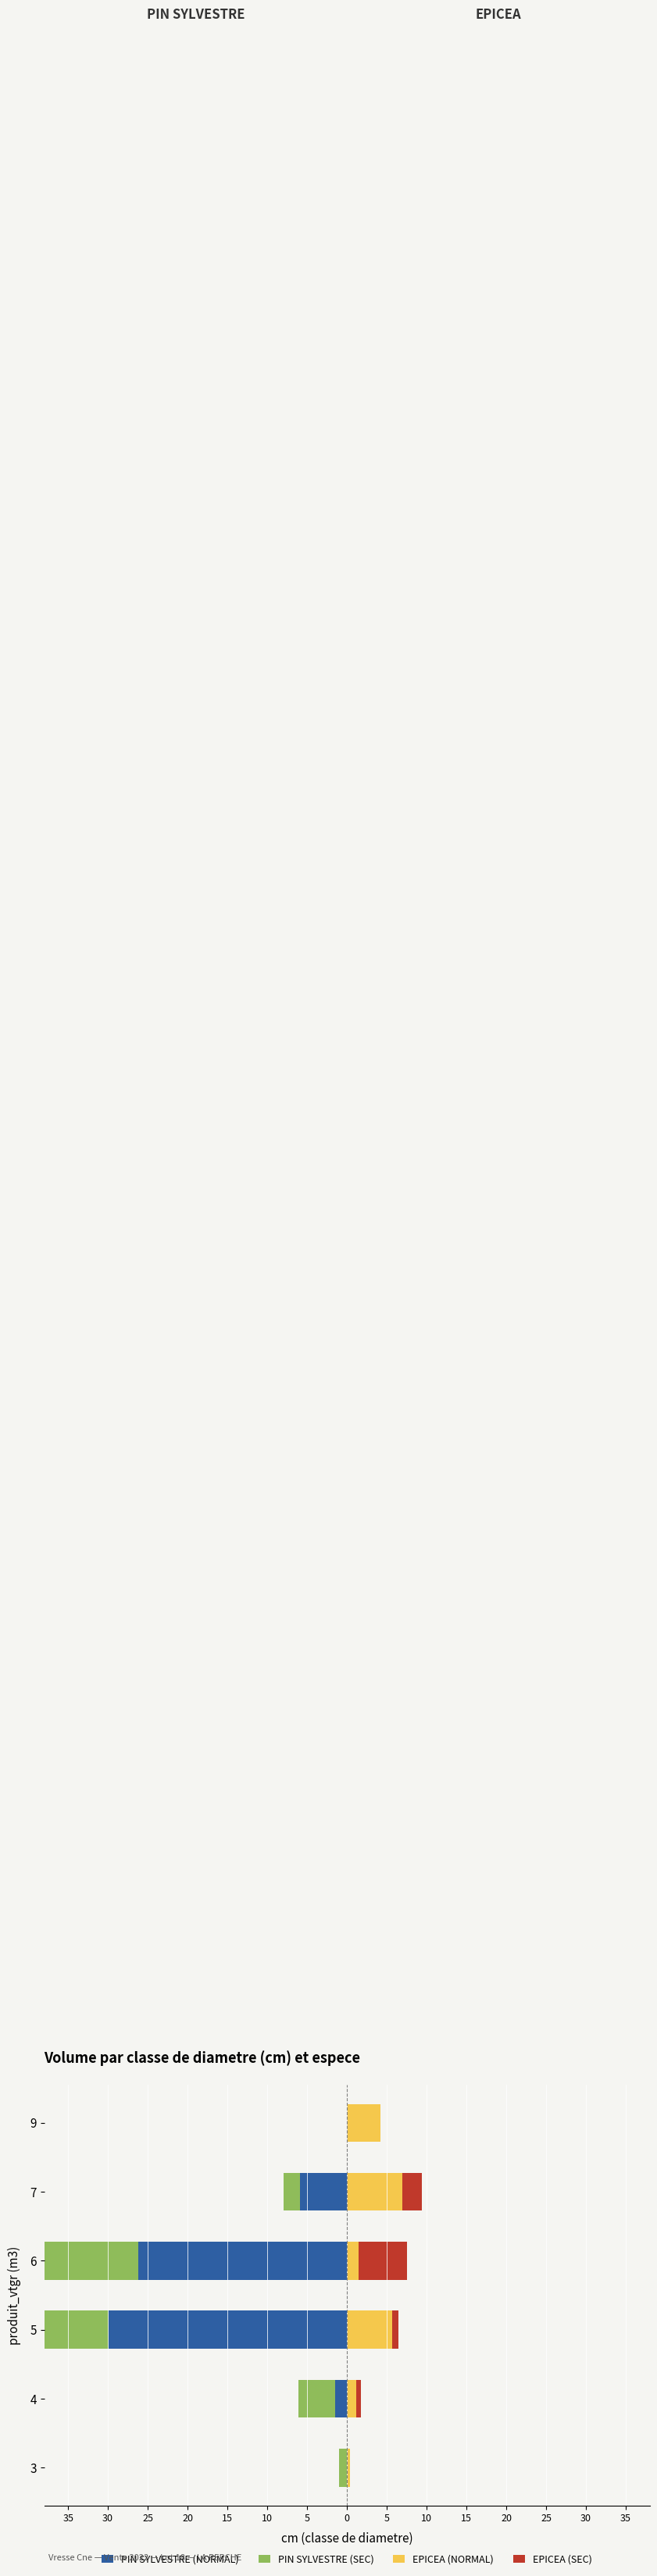

Reading right to left, transcribe all the data shown in this chart.

PIN SYLVESTRE (NORMAL): 0.0	-5.9	-26.2	-29.9	-1.5	0.0
PIN SYLVESTRE (SEC): 0.0	-2.0	-21.3	-24.0	-4.6	-1.0
EPICEA (NORMAL): 4.2	7.0	1.4	5.7	1.1	0.4
EPICEA (SEC): 0.0	2.5	6.1	0.8	0.6	0.0